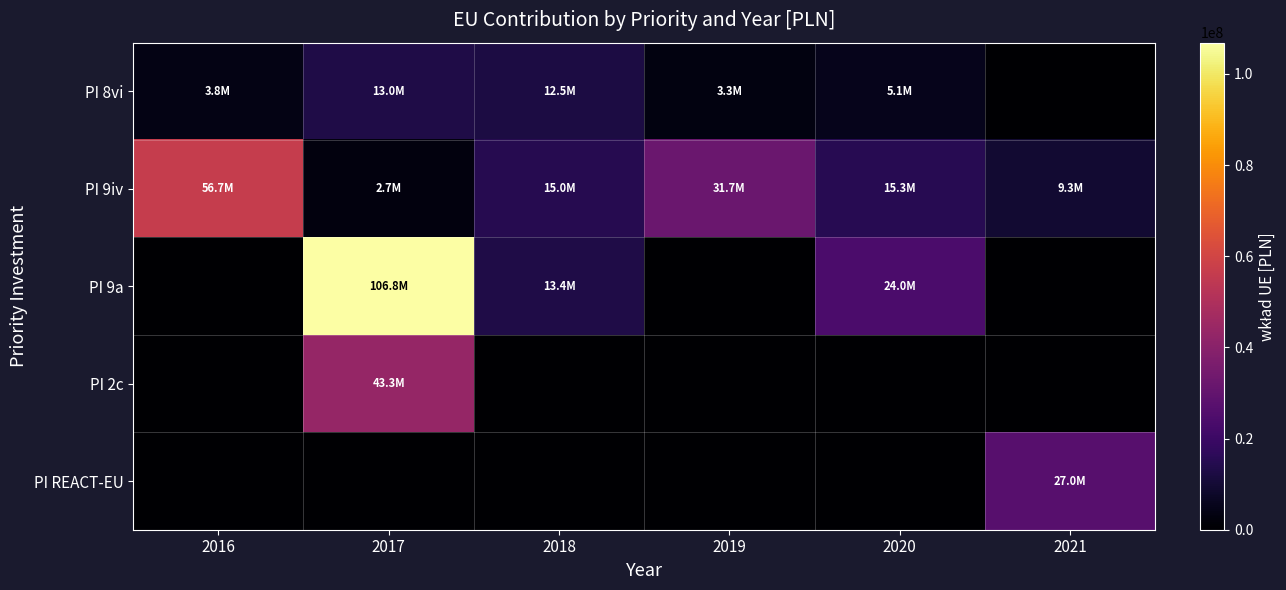

Between 2018 and 2017, which is larger?

2017